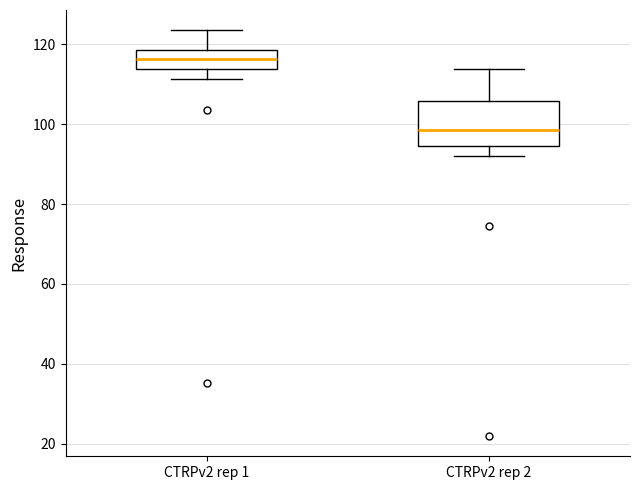

Where does the median line of the box for CTRPv2 rep 2 sit on the y-axis? The values are not printed on the chart, so give them approximately, as read against the axis.

98